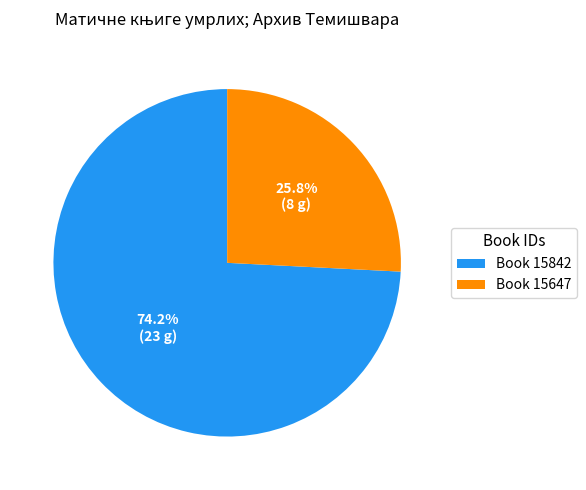

Does Book 15647 account for over 50% of the chart?

No